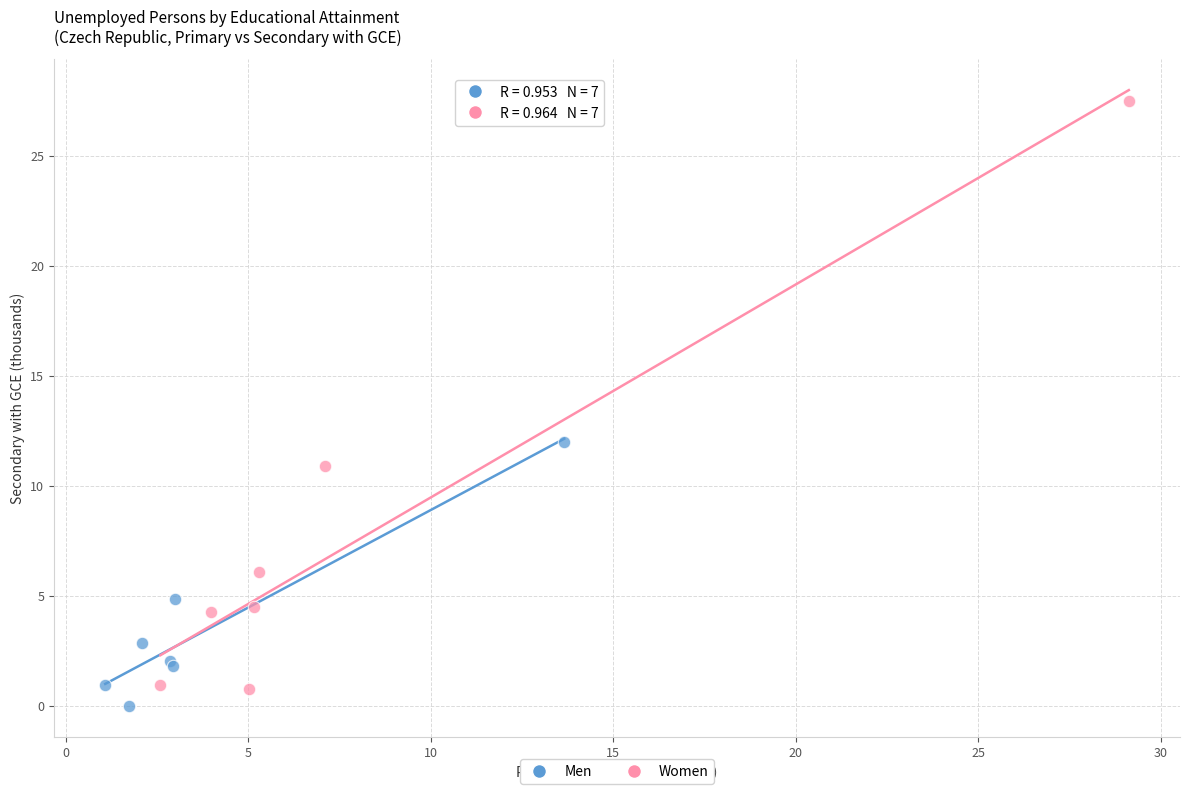

Which series reaches the minimum Y coordinate?

Men